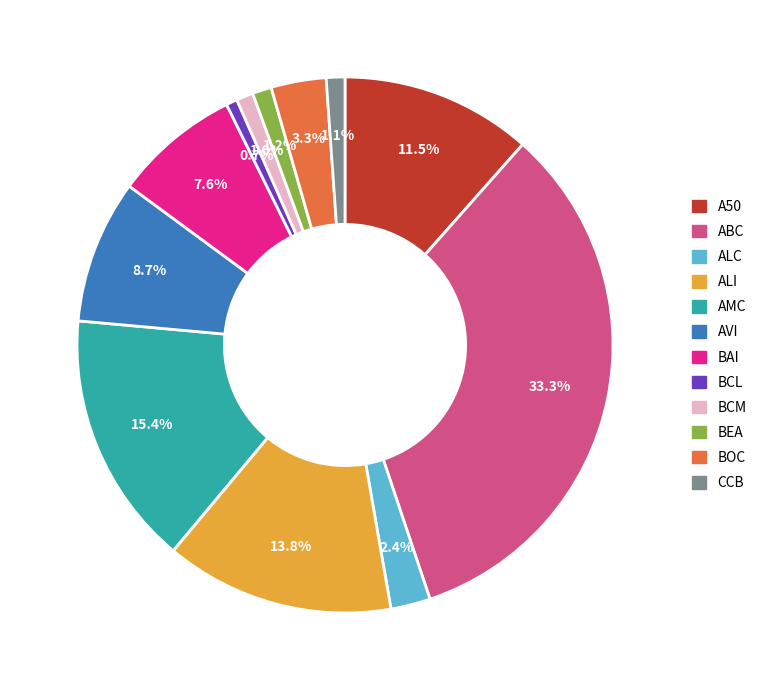

To the nearest percent, what percentage of the pie is BCM?

1%